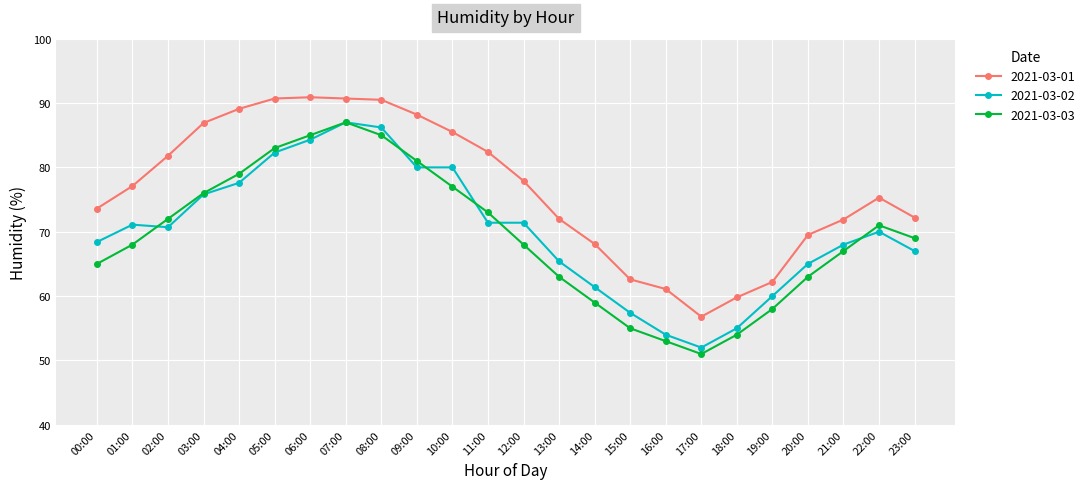

What is the total value across all series at 14:00?

188.5